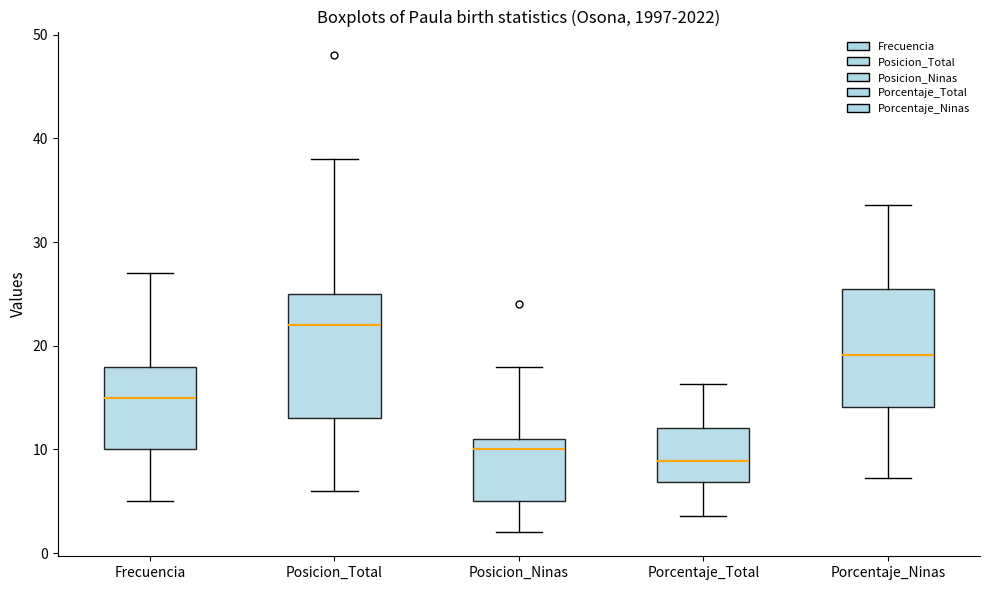

Which box's median line is the lowest?

Porcentaje_Total